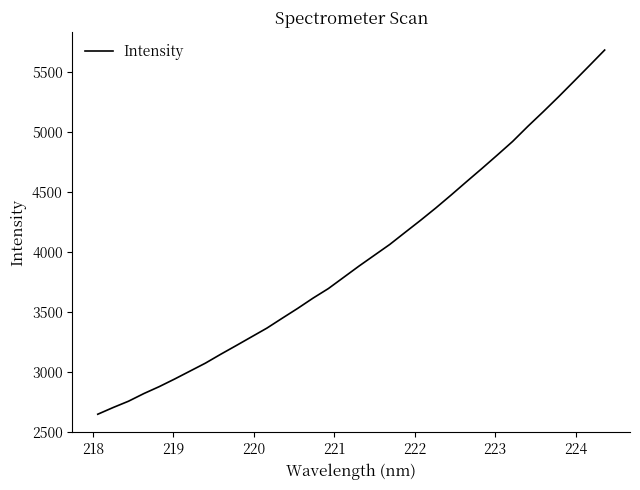

What is the maximum value shown in the chart?

5681.2